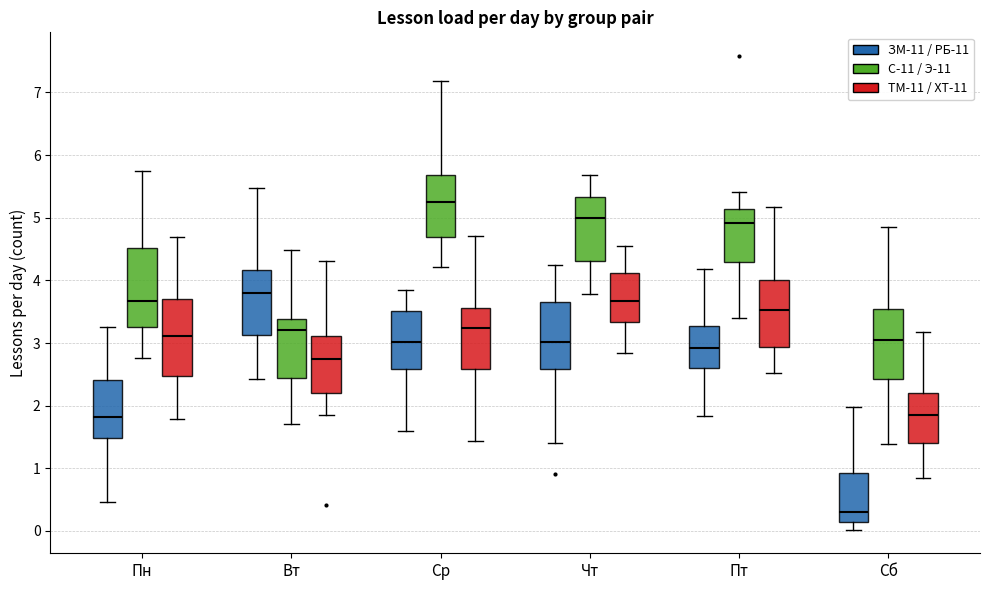

Reading left to right, transcribe this box plot: for each box, give where its median line is, the range the box spans, and where its two whiskers end, as read against the y-axis. The values are not printed on the chart, so give them approximately, as read against the axis.

Пн (ЗМ-11 / РБ-11): median 1.8, box 1.5 to 2.4, whiskers 0.5 to 3.3
Пн (С-11 / Э-11): median 3.7, box 3.3 to 4.5, whiskers 2.8 to 5.8
Пн (ТМ-11 / ХТ-11): median 3.1, box 2.5 to 3.7, whiskers 1.8 to 4.7
Вт (ЗМ-11 / РБ-11): median 3.8, box 3.1 to 4.2, whiskers 2.4 to 5.5
Вт (С-11 / Э-11): median 3.2, box 2.4 to 3.4, whiskers 1.7 to 4.5
Вт (ТМ-11 / ХТ-11): median 2.7, box 2.2 to 3.1, whiskers 1.9 to 4.3
Ср (ЗМ-11 / РБ-11): median 3.0, box 2.6 to 3.5, whiskers 1.6 to 3.8
Ср (С-11 / Э-11): median 5.2, box 4.7 to 5.7, whiskers 4.2 to 7.2
Ср (ТМ-11 / ХТ-11): median 3.2, box 2.6 to 3.6, whiskers 1.4 to 4.7
Чт (ЗМ-11 / РБ-11): median 3.0, box 2.6 to 3.7, whiskers 1.4 to 4.3
Чт (С-11 / Э-11): median 5.0, box 4.3 to 5.3, whiskers 3.8 to 5.7
Чт (ТМ-11 / ХТ-11): median 3.7, box 3.3 to 4.1, whiskers 2.8 to 4.5
Пт (ЗМ-11 / РБ-11): median 2.9, box 2.6 to 3.3, whiskers 1.8 to 4.2
Пт (С-11 / Э-11): median 4.9, box 4.3 to 5.1, whiskers 3.4 to 5.4
Пт (ТМ-11 / ХТ-11): median 3.5, box 2.9 to 4.0, whiskers 2.5 to 5.2
Сб (ЗМ-11 / РБ-11): median 0.3, box 0.1 to 0.9, whiskers 0.0 to 2.0
Сб (С-11 / Э-11): median 3.0, box 2.4 to 3.5, whiskers 1.4 to 4.9
Сб (ТМ-11 / ХТ-11): median 1.9, box 1.4 to 2.2, whiskers 0.8 to 3.2